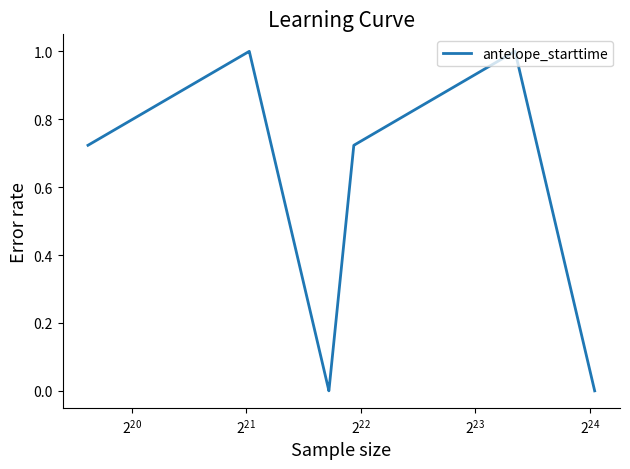

What is the maximum value shown in the chart?

1.0